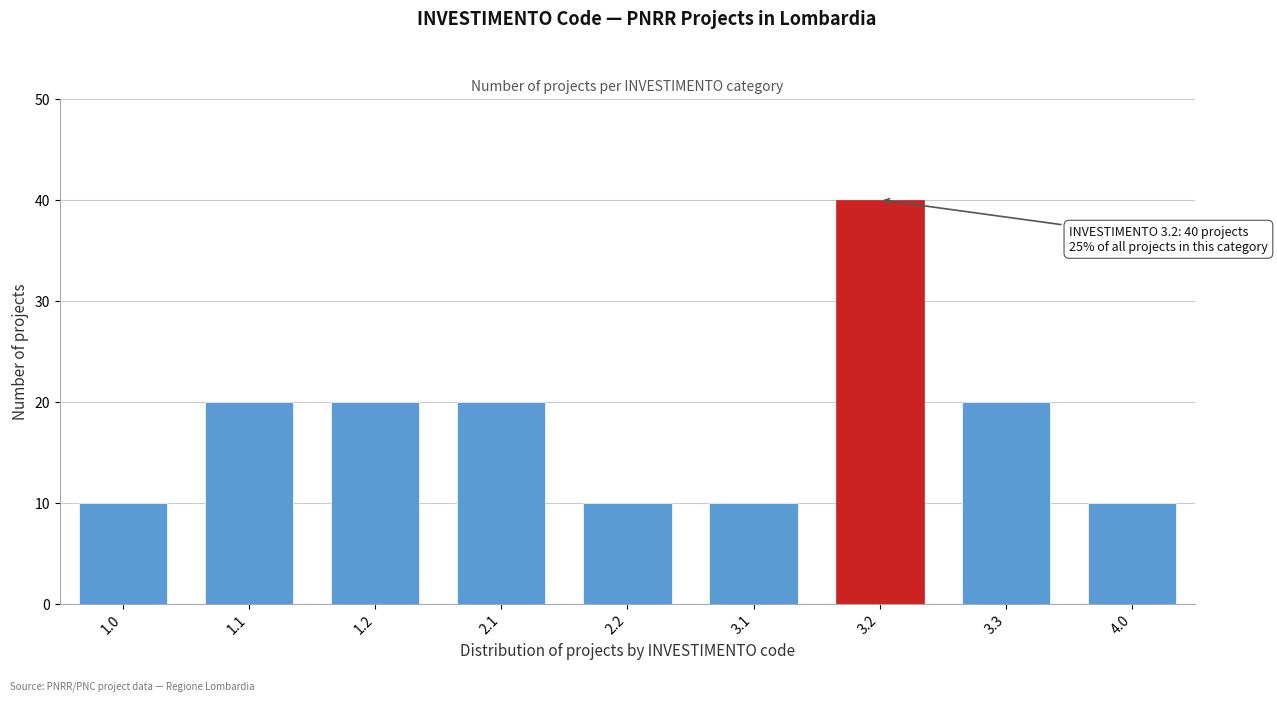

Reading left to right, transcribe all the data shown in this chart.

1.0=10	1.1=20	1.2=20	2.1=20	2.2=10	3.1=10	3.2=40	3.3=20	4.0=10